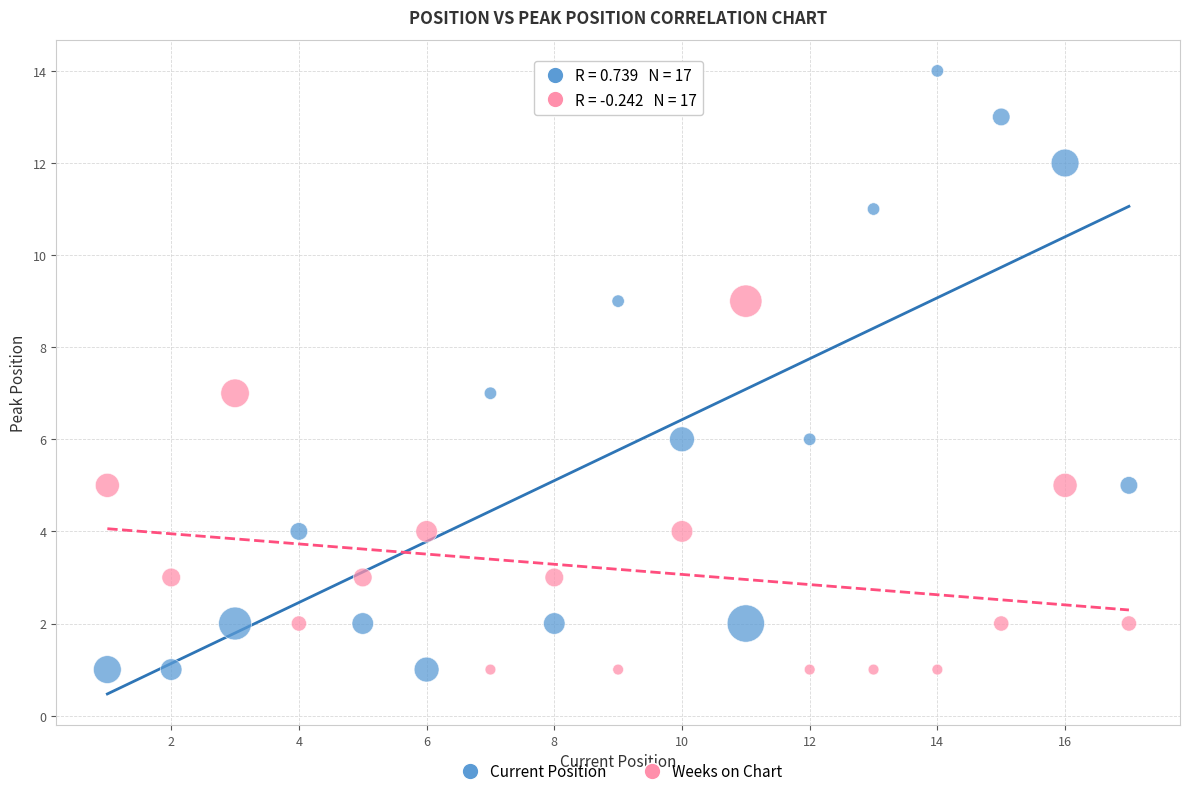

Across all data points, what is the range of X values (max minus min)?

16